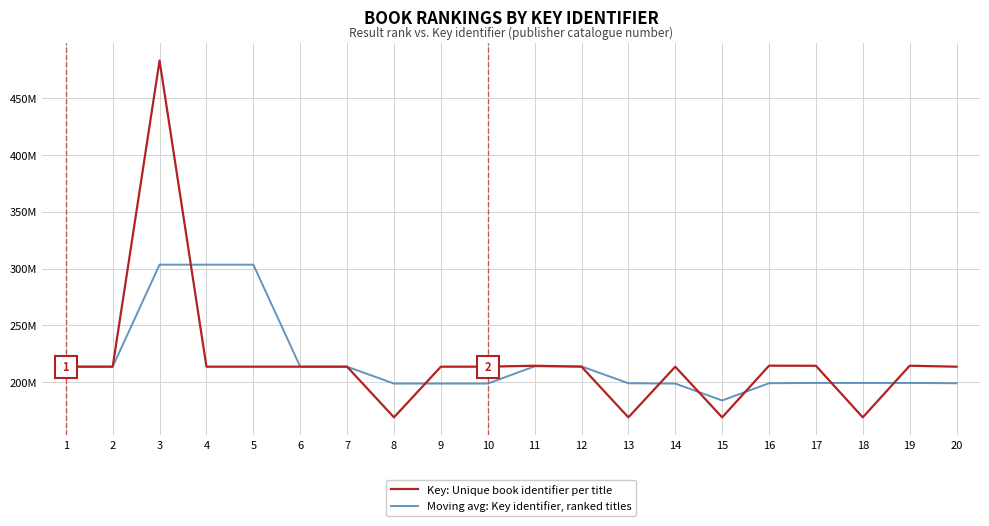

What are all the series names shown in the legend?

Key: Unique book identifier per title, Moving avg: Key identifier, ranked titles